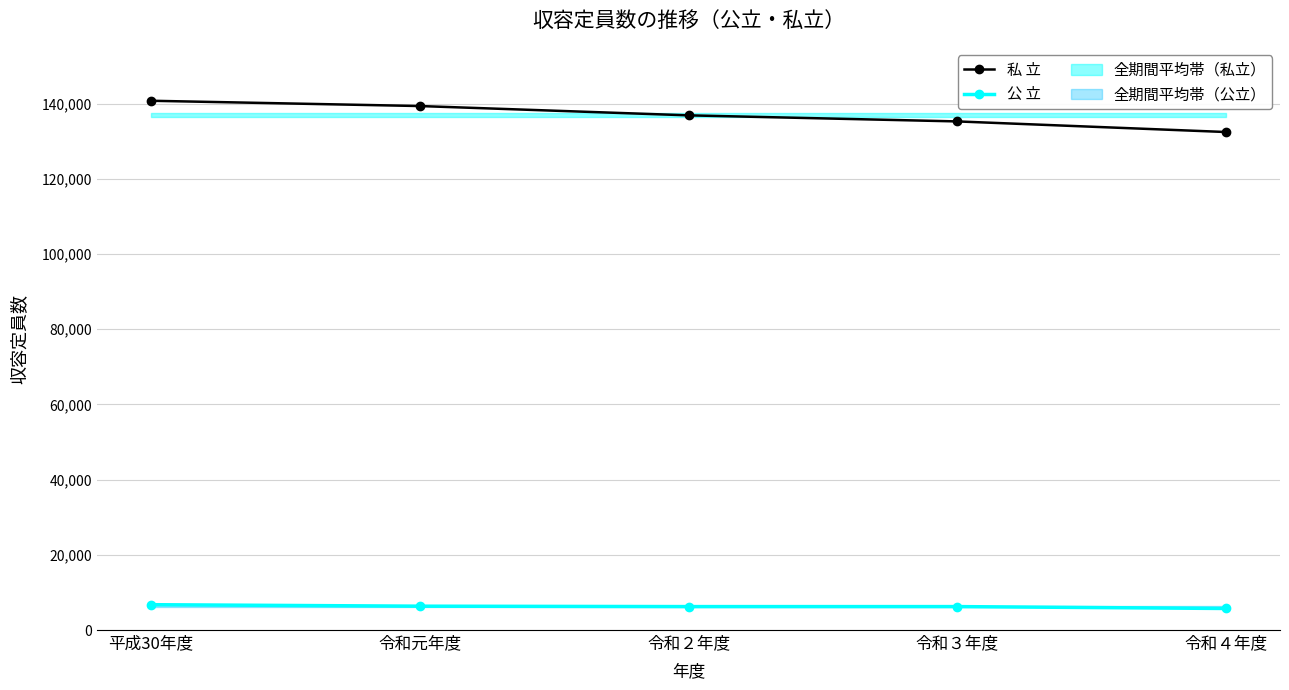

Between 令和３年度 and 令和元年度, which is larger?

令和元年度